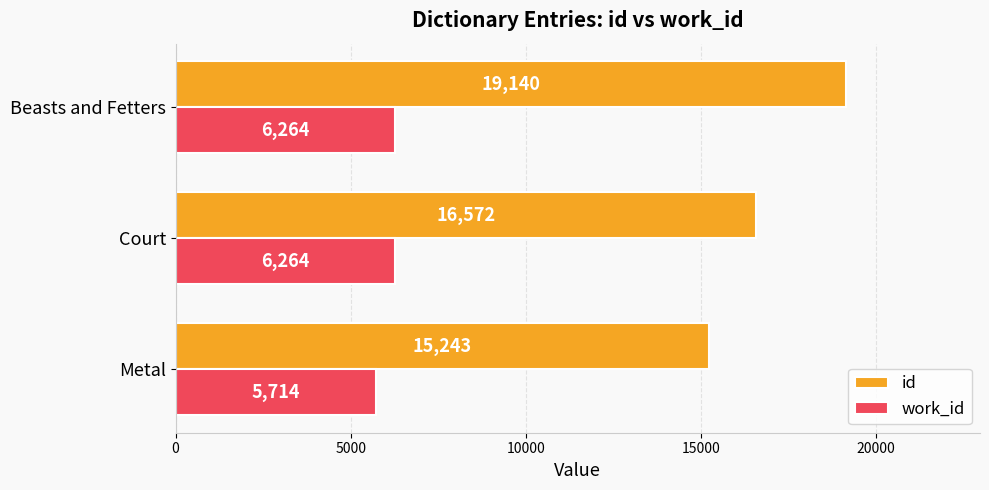

The value of work_id at Court is 6264. True or false?

True